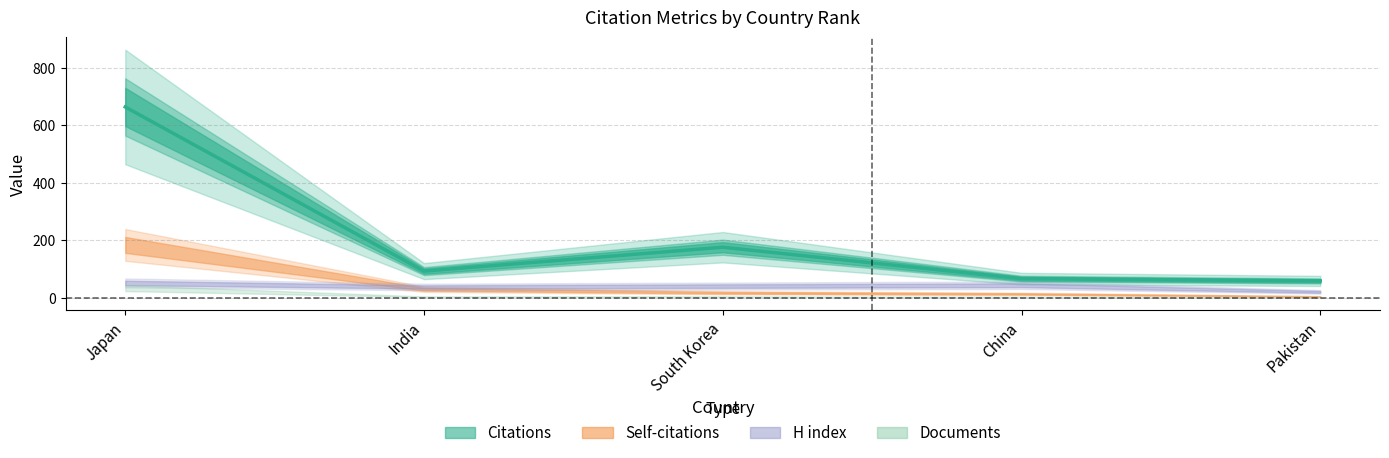

List the labels in order of value, largest first.

Japan, South Korea, India, China, Pakistan